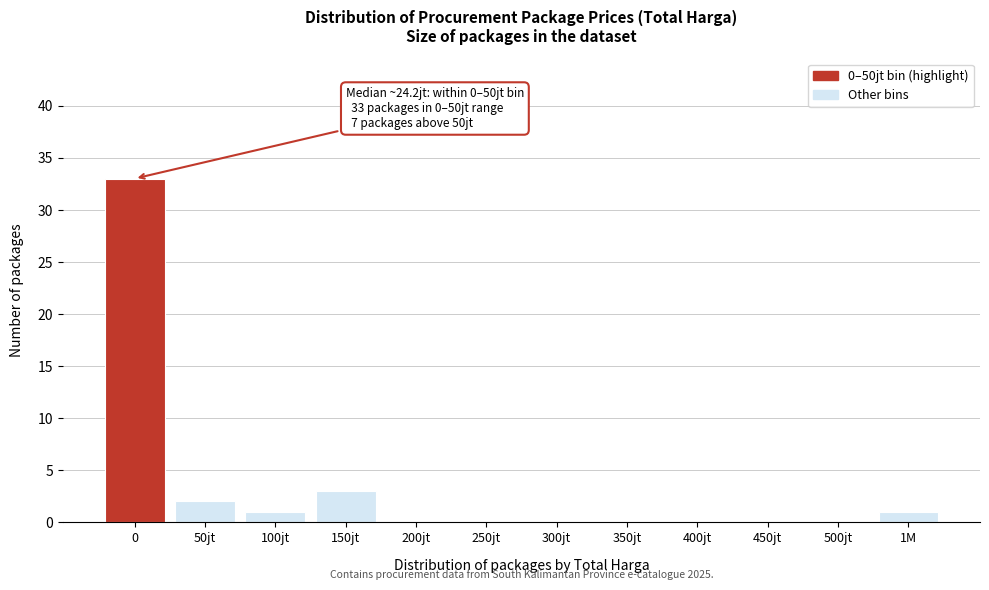

Reading left to right, transcribe all the data shown in this chart.

0=33	50jt=2	100jt=1	150jt=3	200jt=0	250jt=0	300jt=0	350jt=0	400jt=0	450jt=0	500jt=0	1M=1